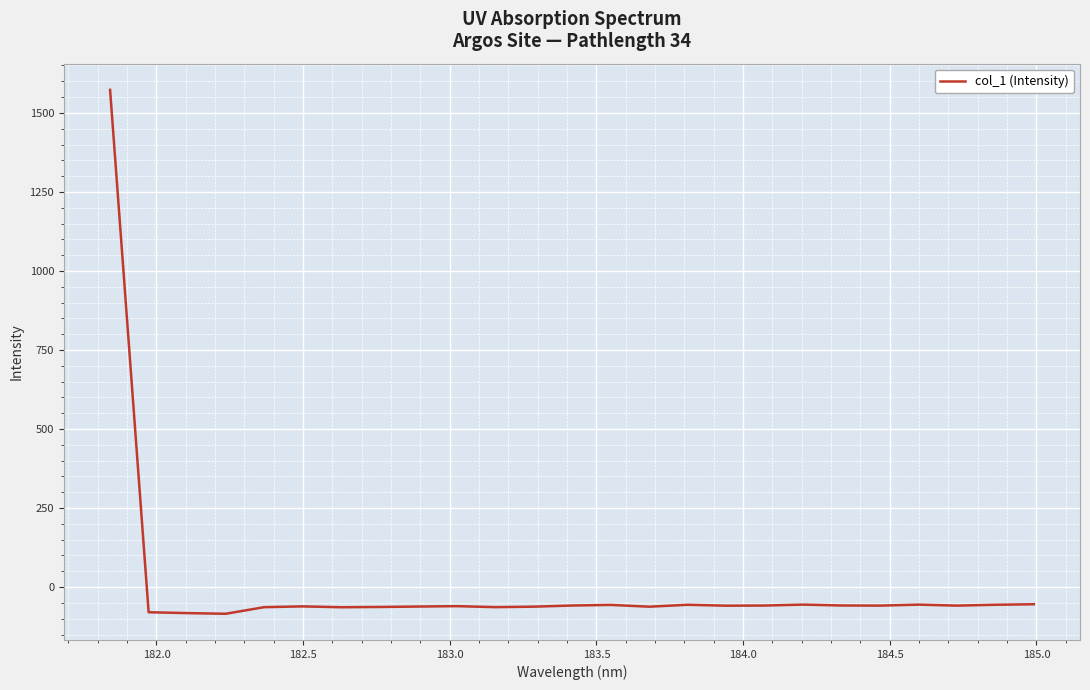

What is the difference between the maximum and minimum values?

1657.3